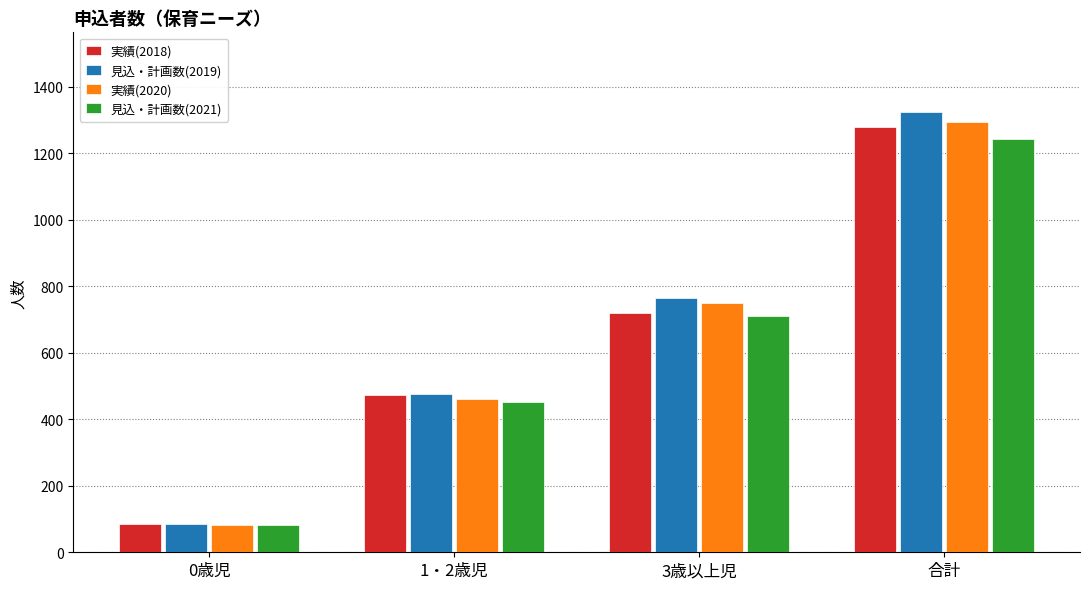

What is the label of the 2nd bar from the right?

3歳以上児